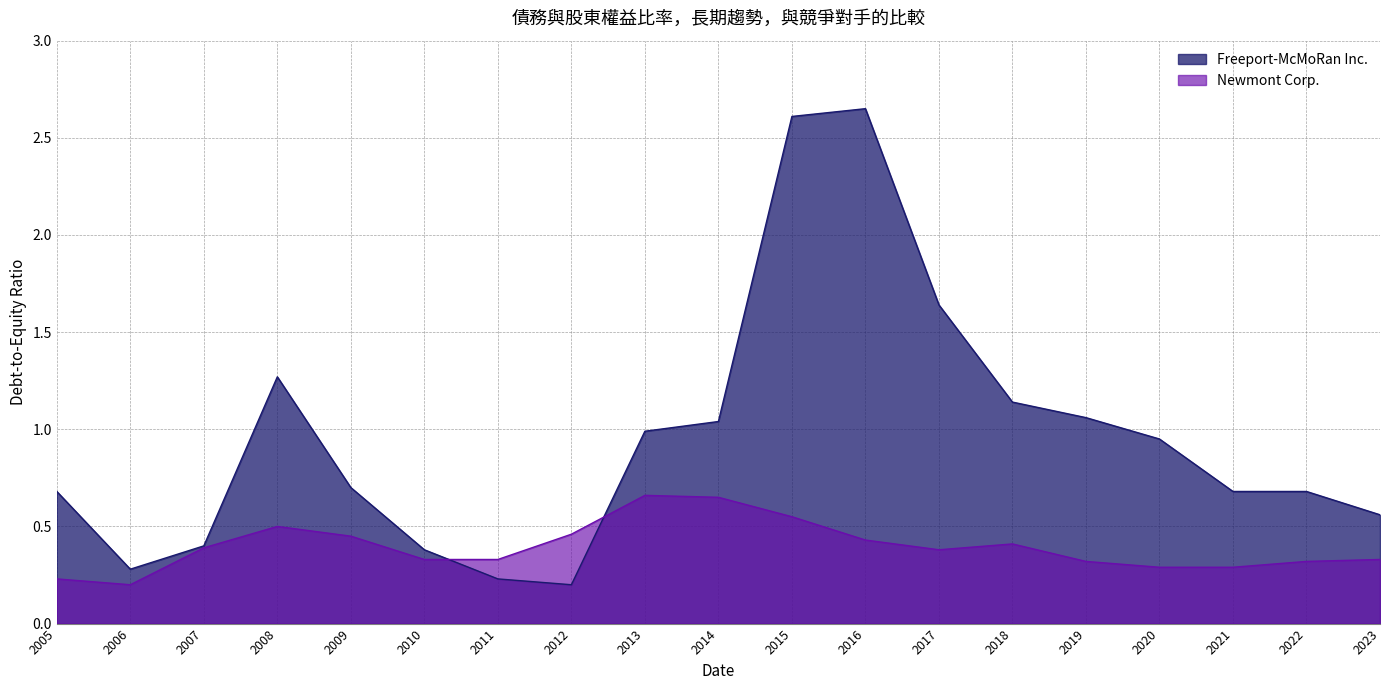

The Newmont Corp. series shows 0.6 at 2016. True or false?

False